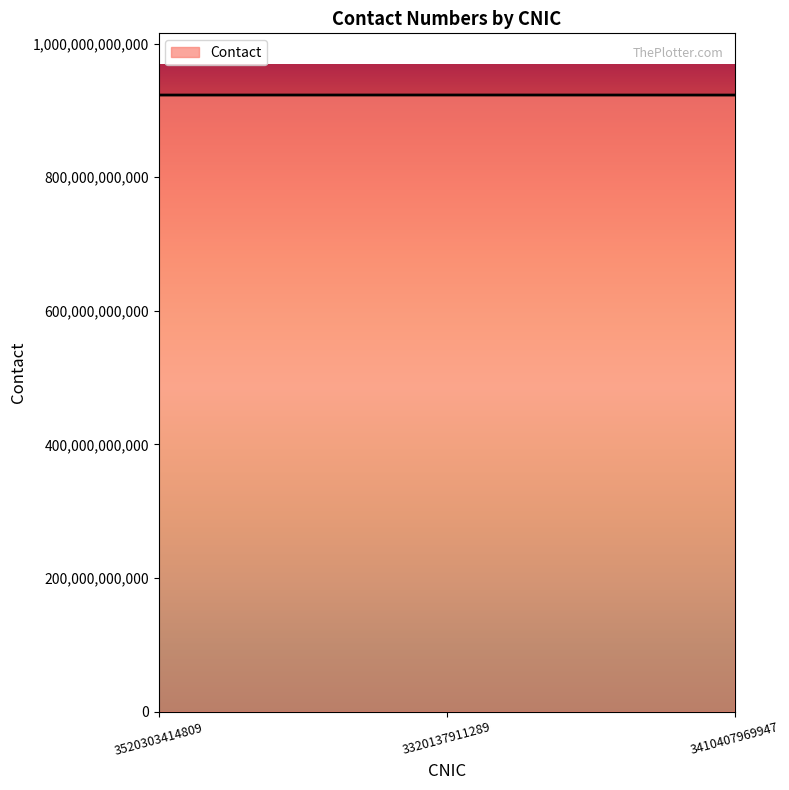

What is the maximum value shown in the chart?

923095799046